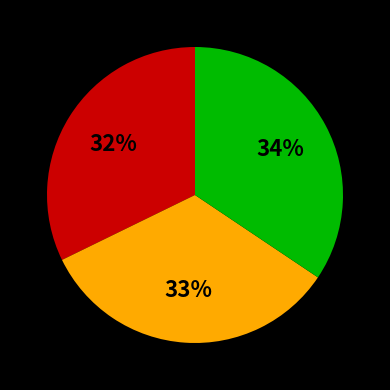

Is there any slice that represents more than half of the pie?

No